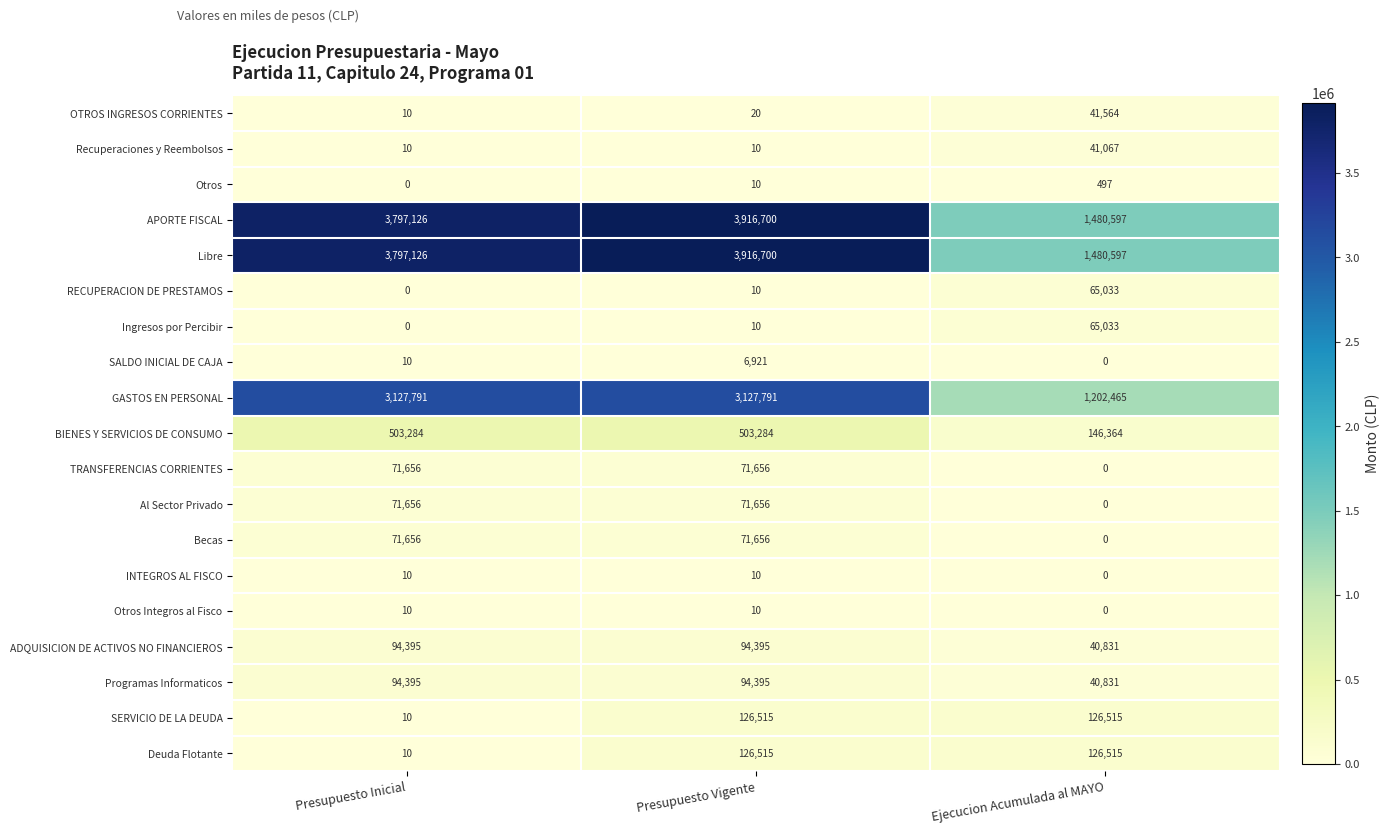

What is the total value across all series at Presupuesto Vigente?

12128264